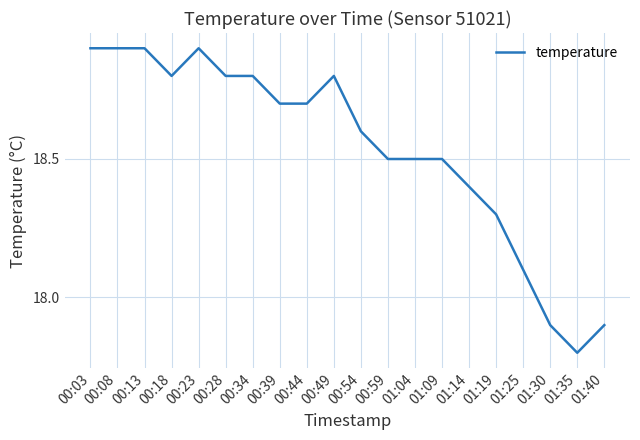

Count the number of values greater than 18.

17